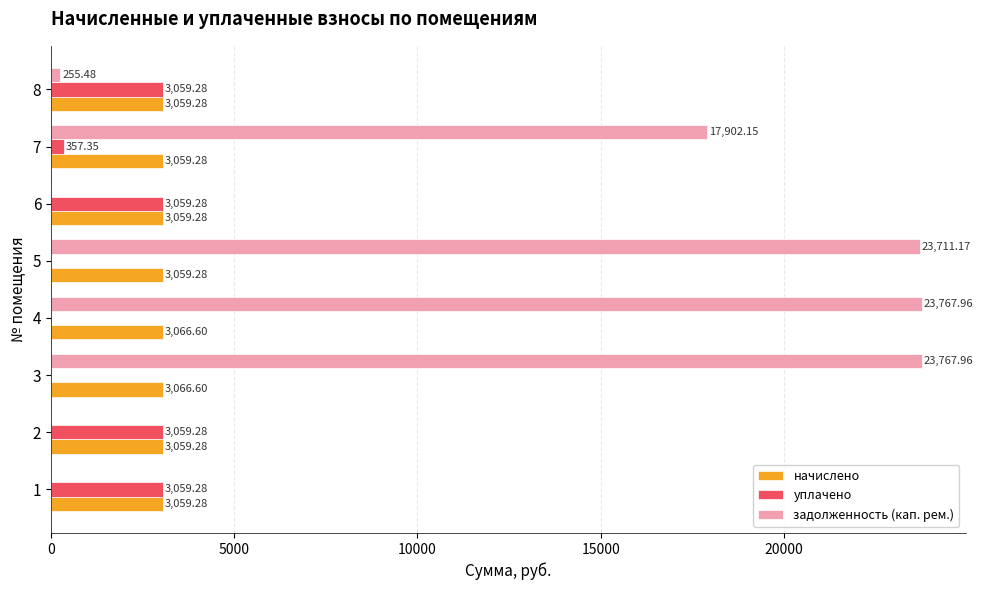

Which series changed the most between 1 and 8?

задолженность (кап. рем.)